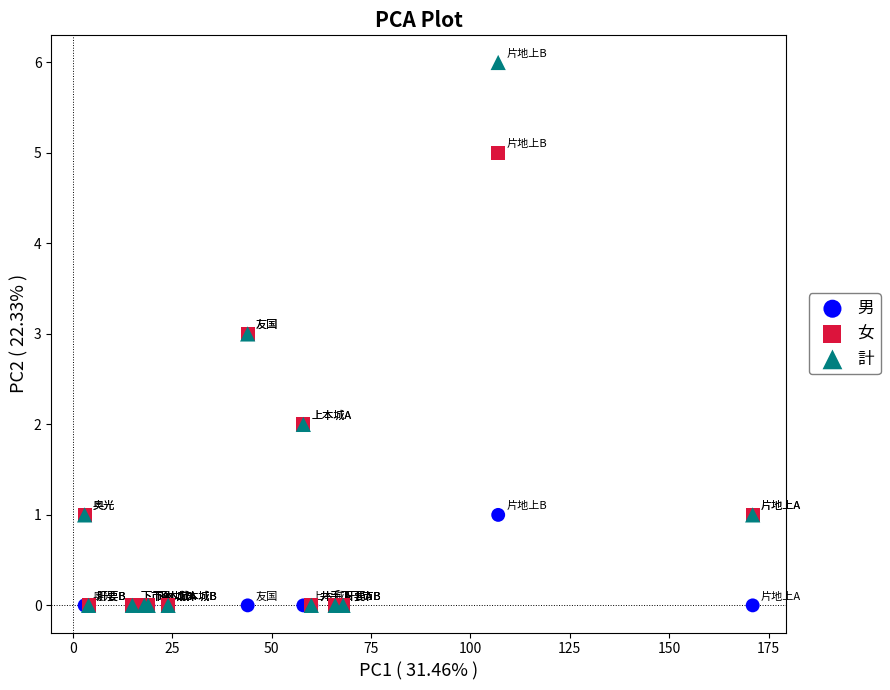

Which series reaches the maximum Y coordinate?

計